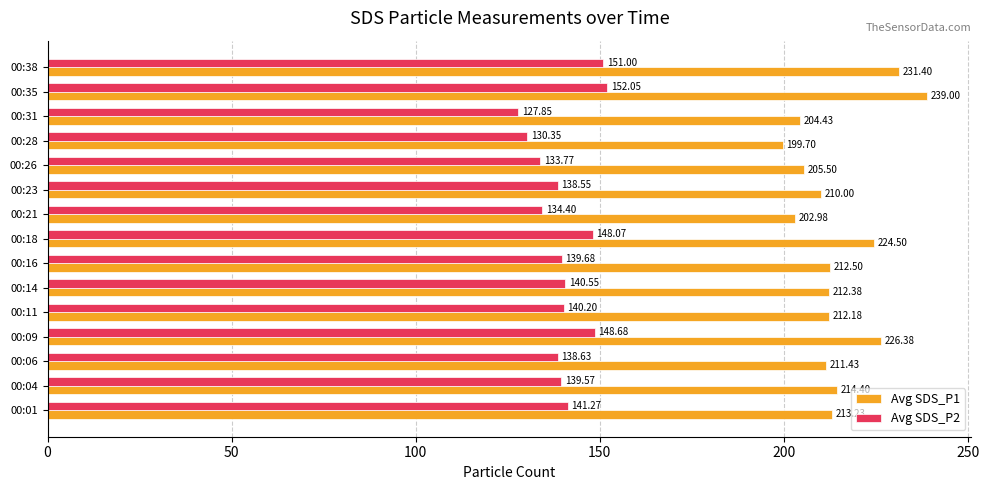

What is the sum of all Avg SDS_P1 values?

3220.0